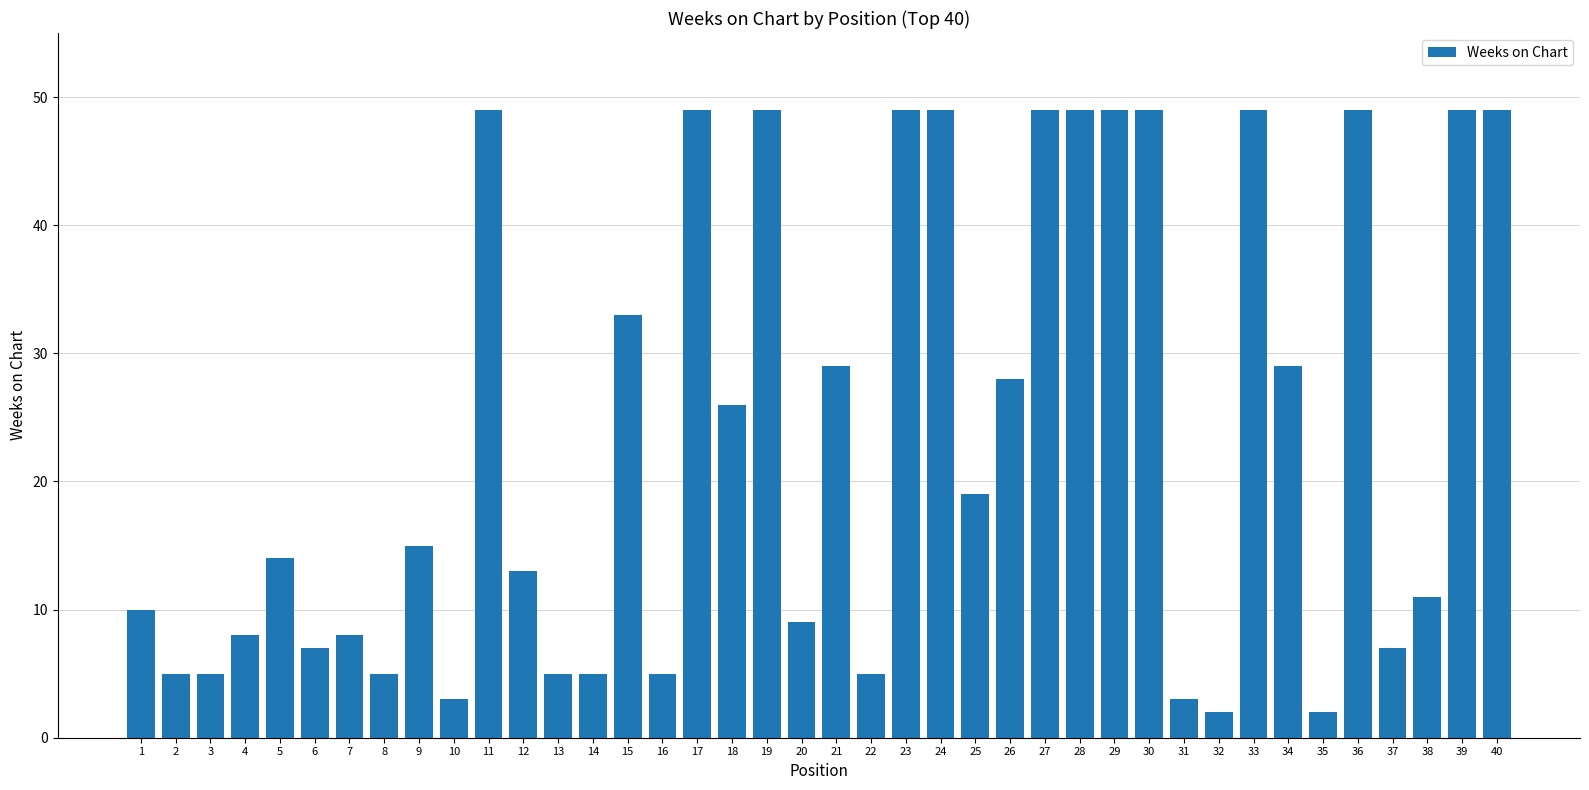

What is the maximum value shown in the chart?

49